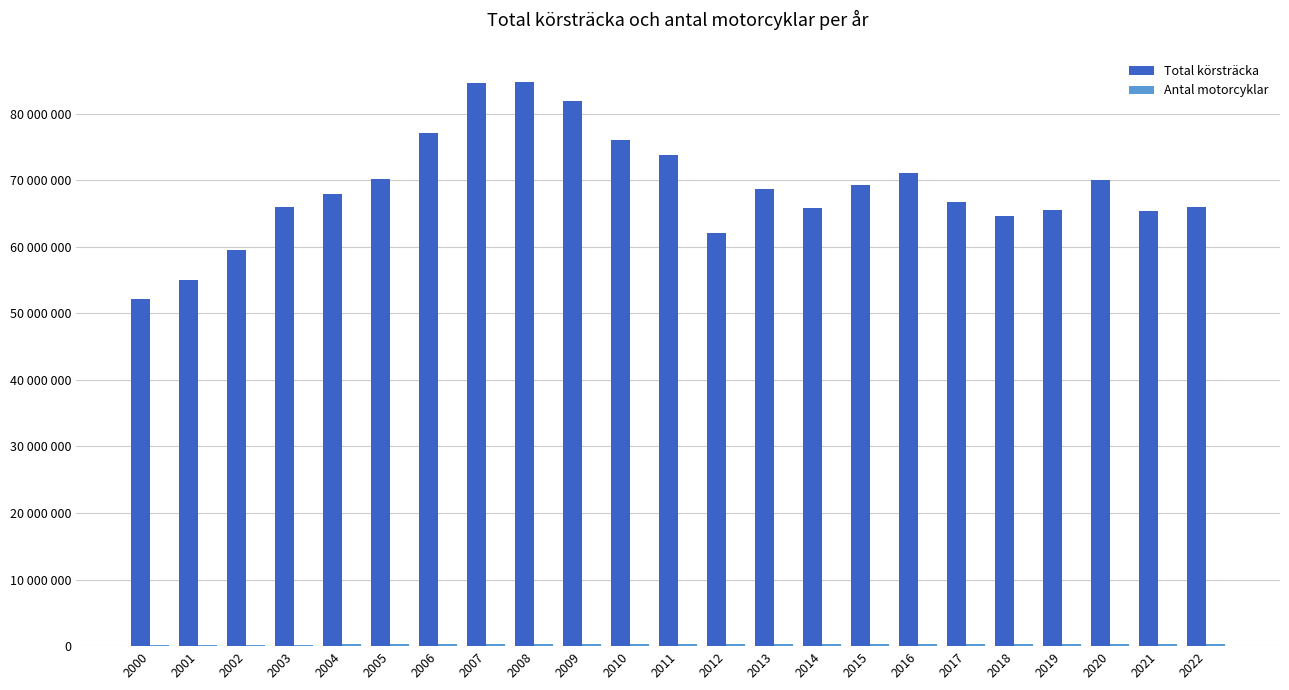

List the series in order of their peak value, highest first.

Total körsträcka, Antal motorcyklar